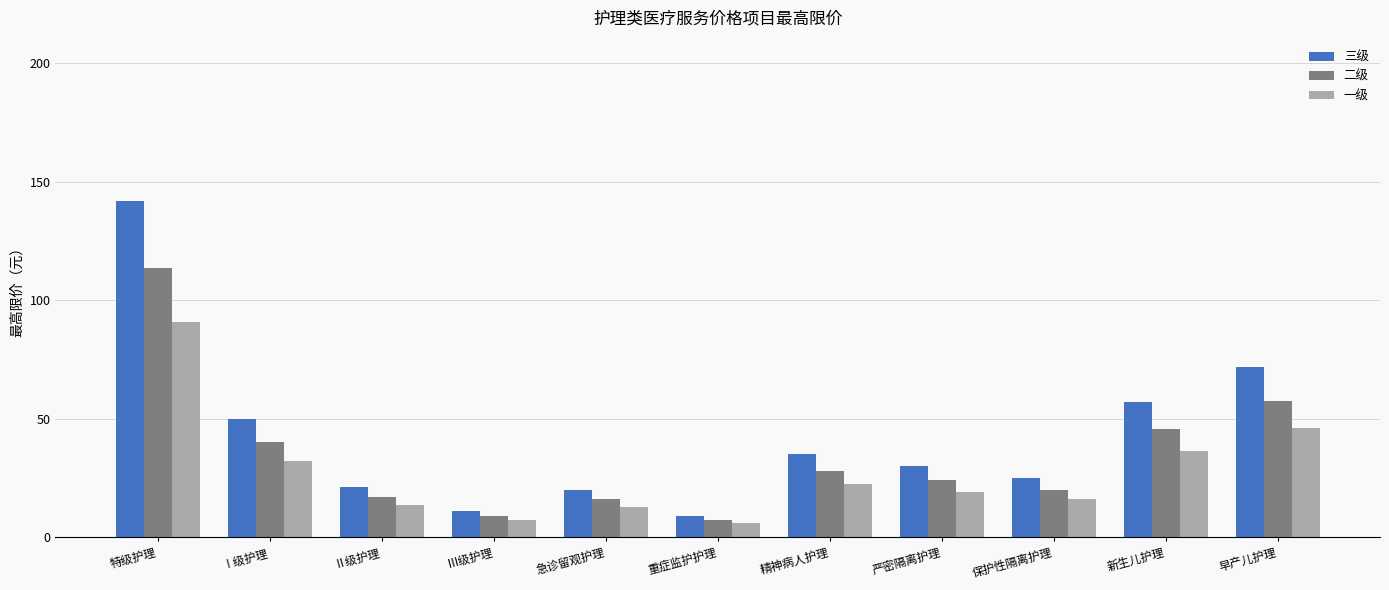

How many values in the 二级 series are below 24?

5